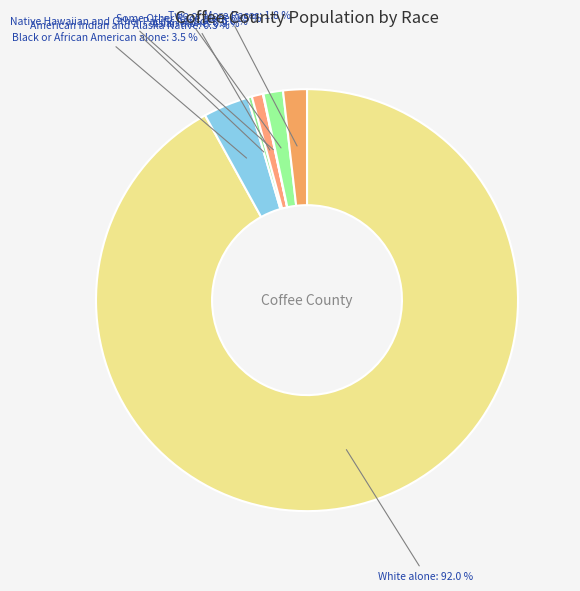

Which has a higher value, Black or African American alone or American Indian and Alaska Native?

Black or African American alone